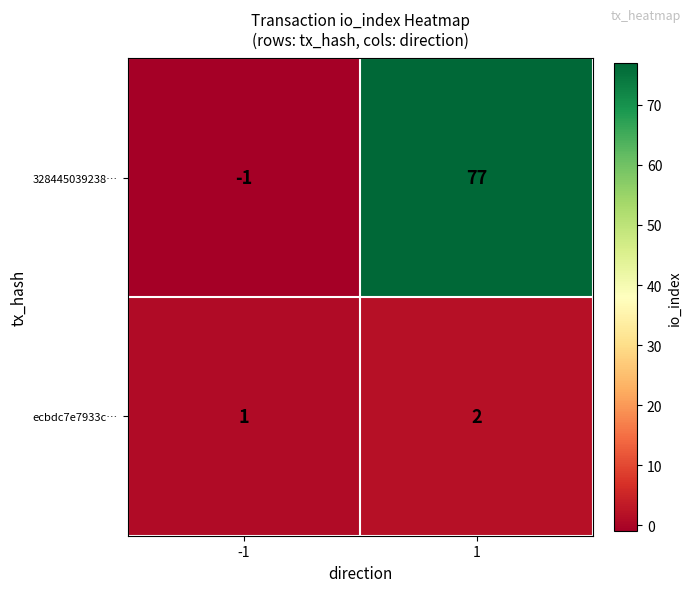

Reading right to left, transcribe all the data shown in this chart.

328445039238…: 77	-1
ecbdc7e7933c…: 2	1